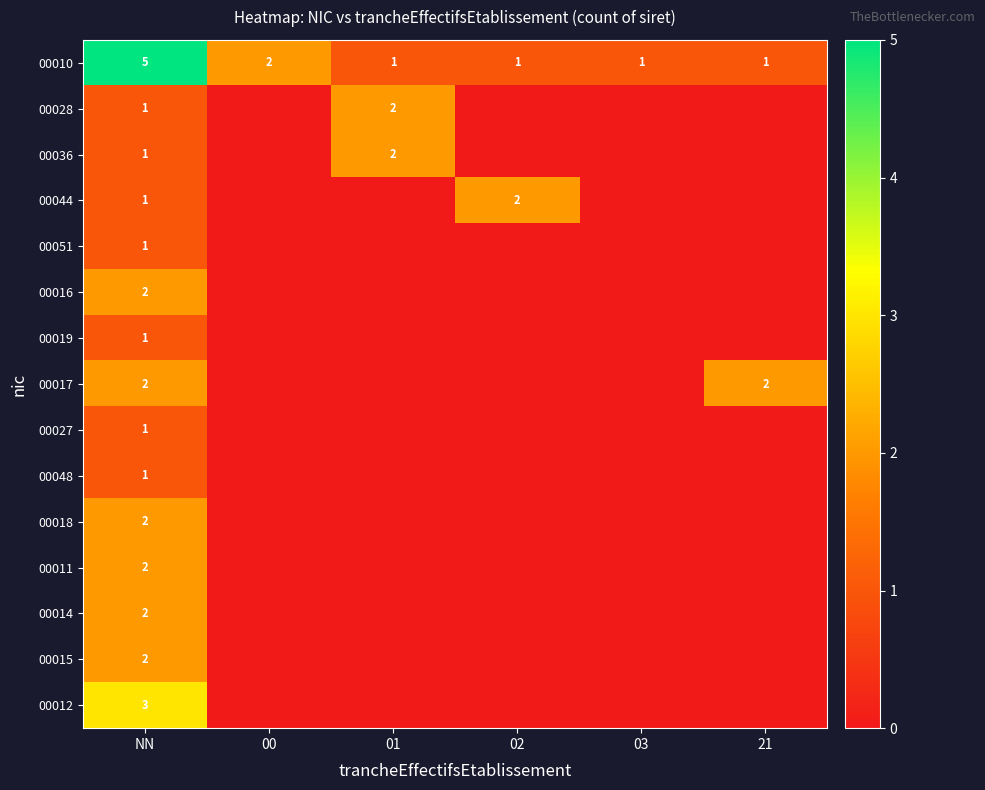

Which category has the lowest value in the 00018 series?

00